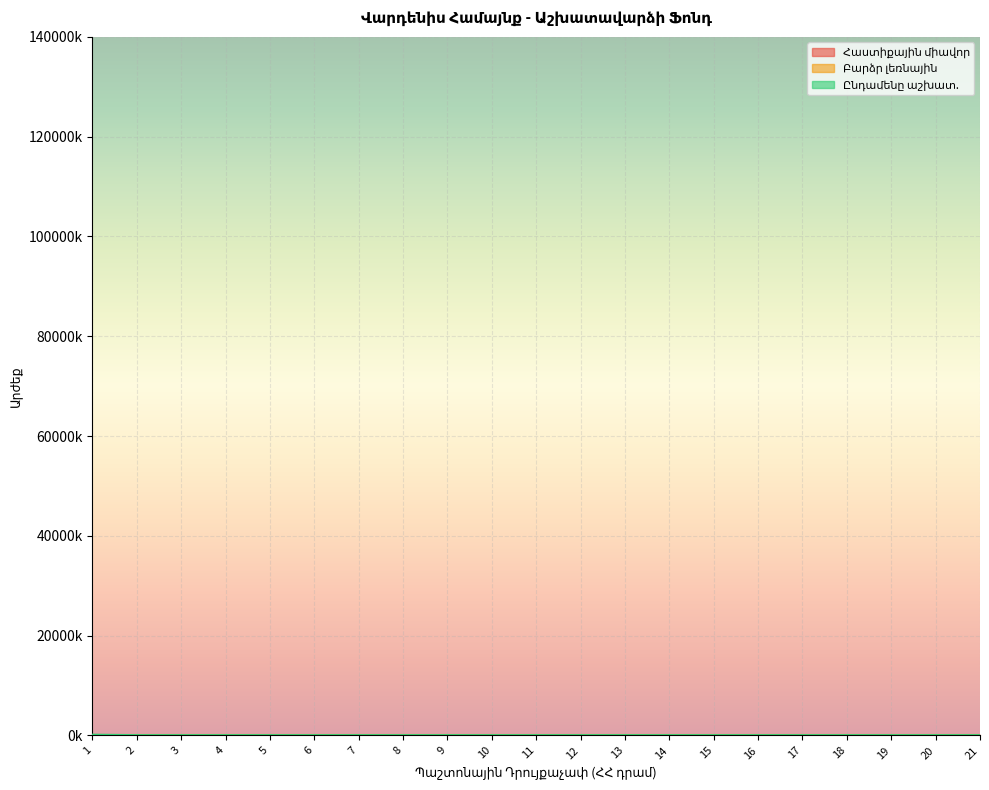

What is the total value across all series at 6?

64.0